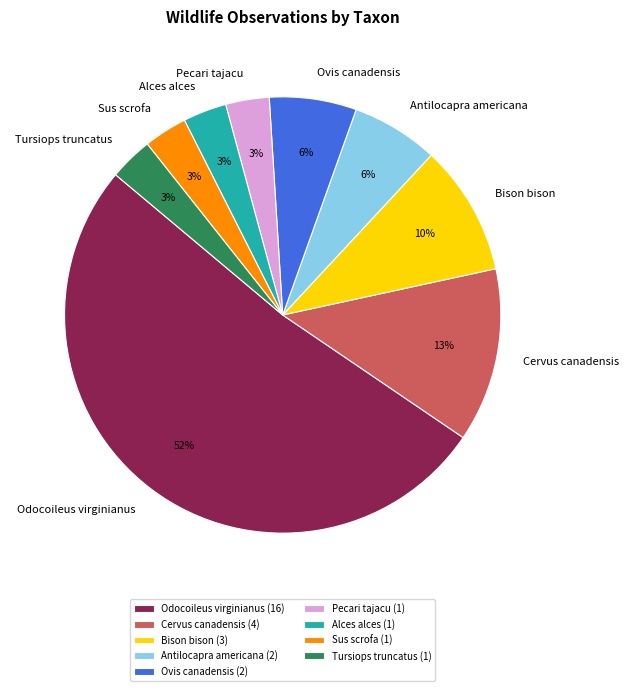

Does Odocoileus virginianus represent more than half of the total?

Yes